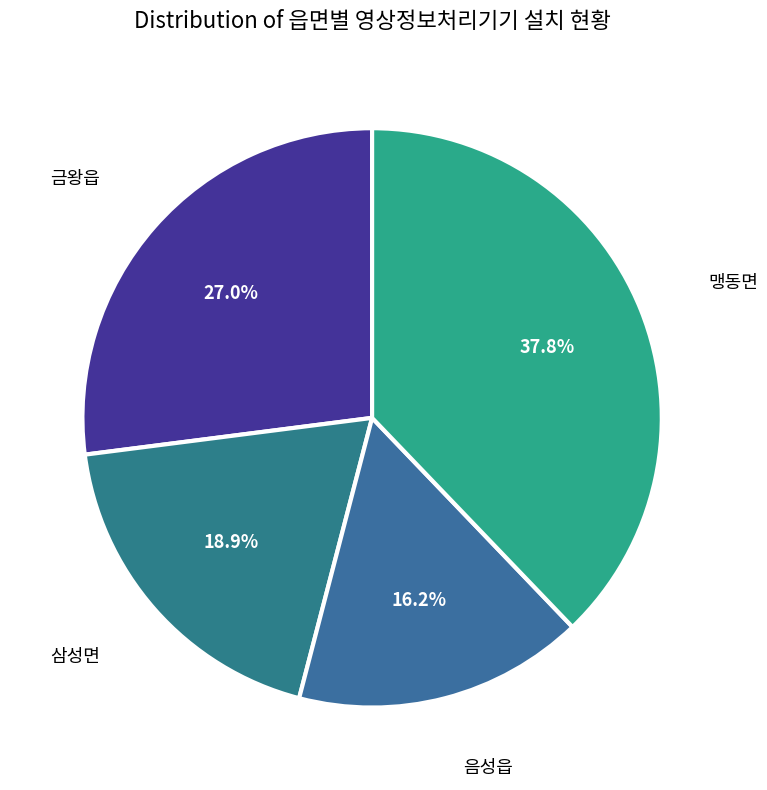

How many segments does this pie chart have?

4